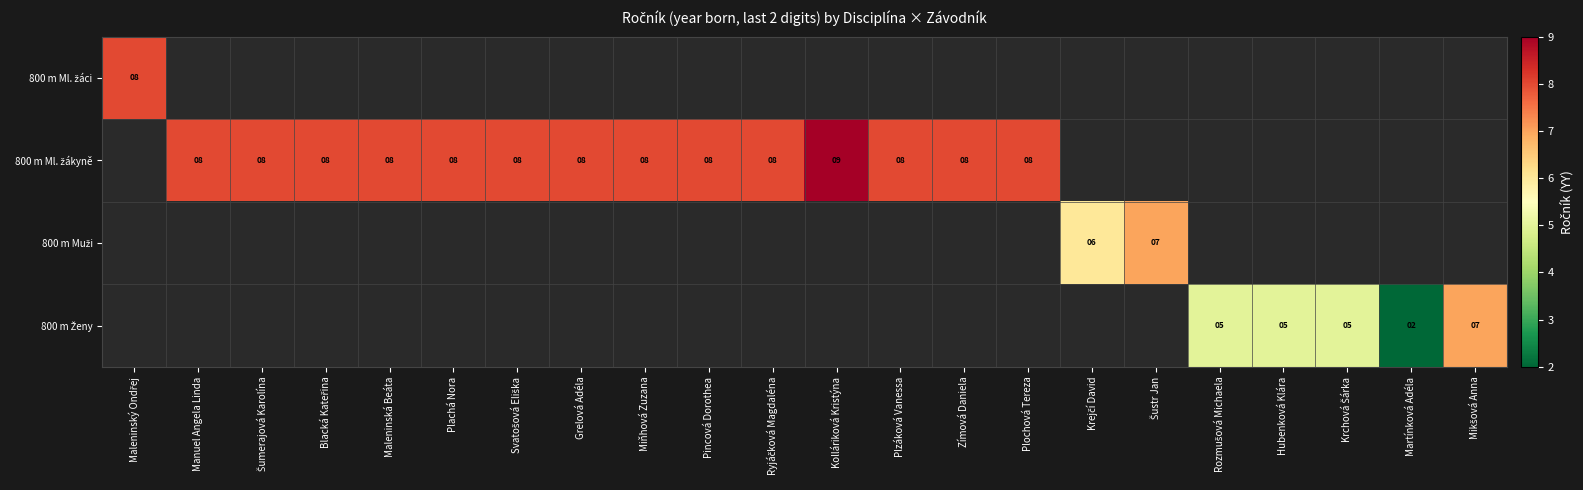

Read the 800 m Ml. žákyně value at Zímová Daniela.

8.0